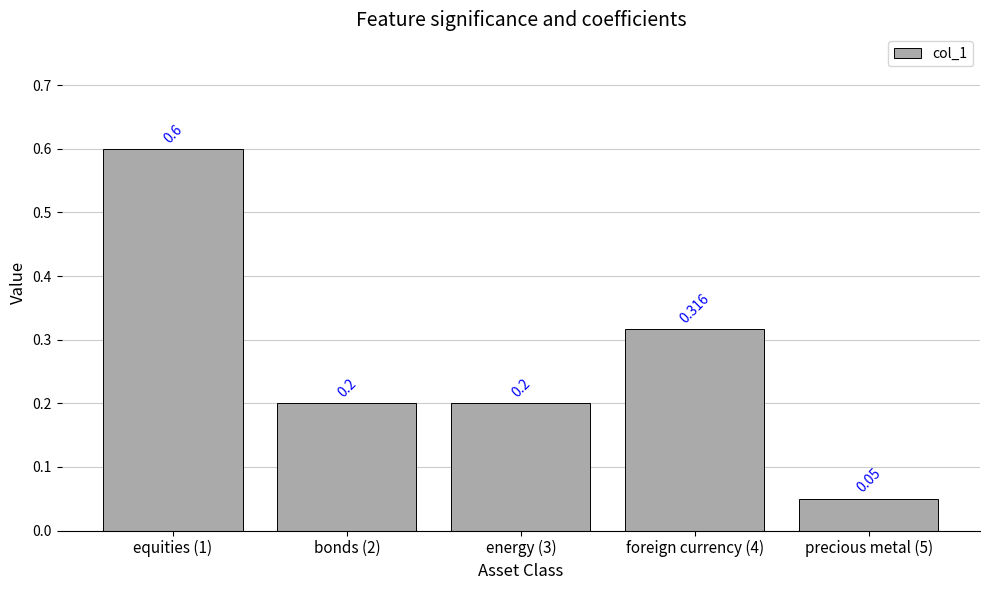

What is the greatest value displayed?

0.6